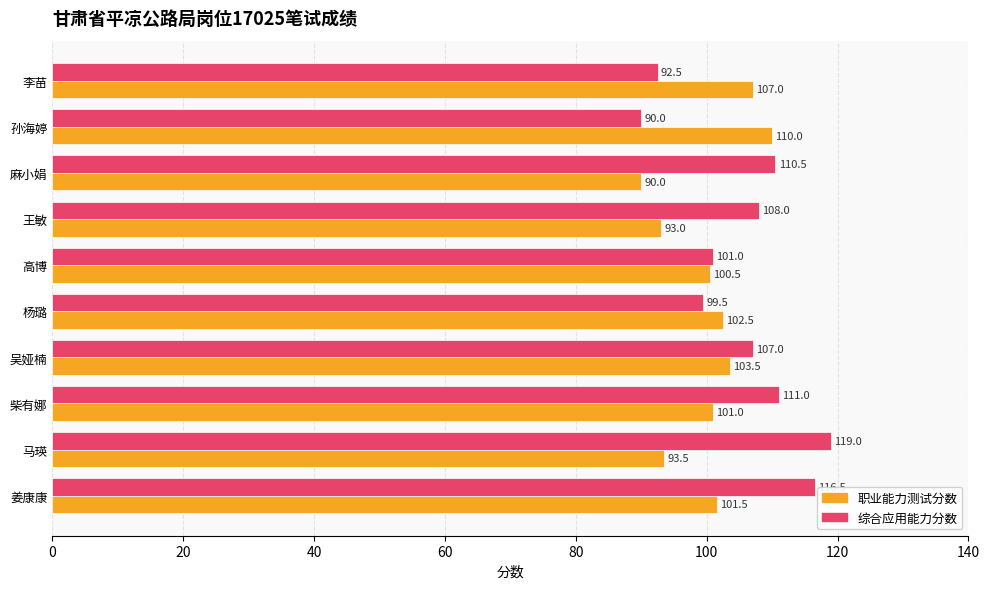

Which series has the largest range (max minus min)?

综合应用能力分数